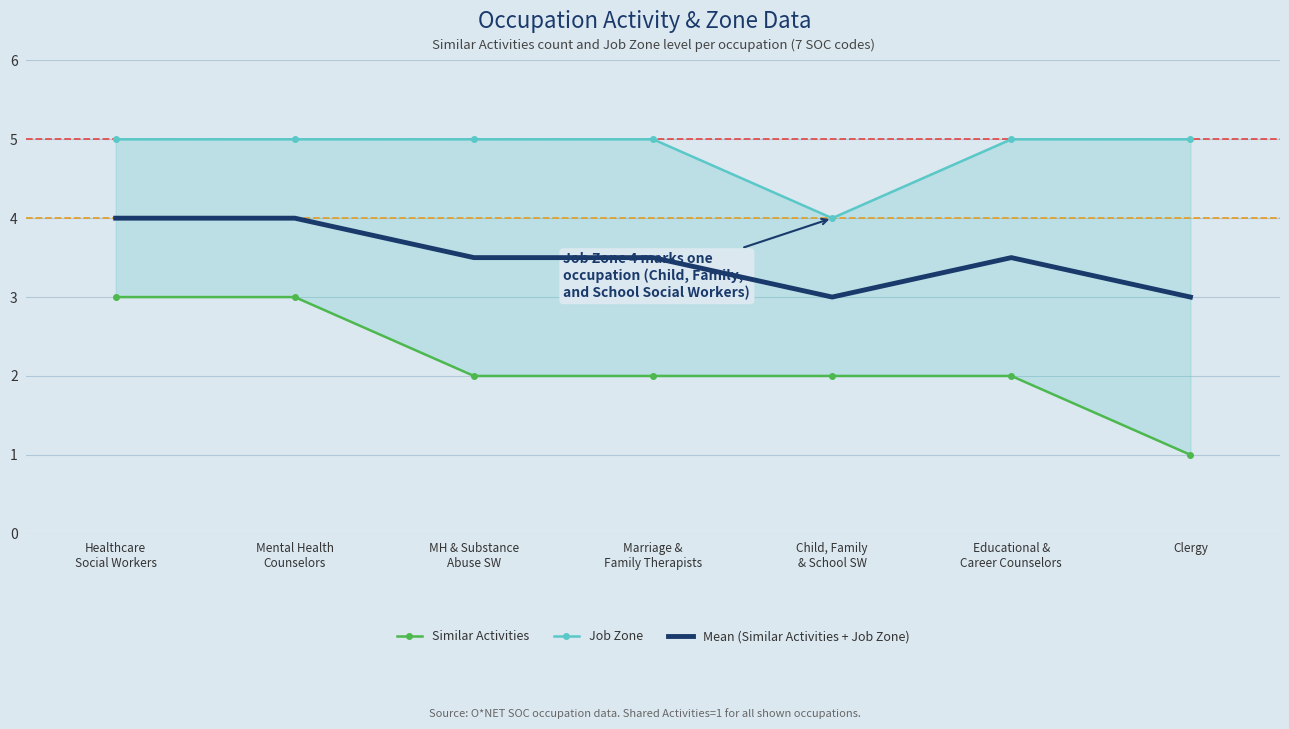

True or false: Similar Activities has a value of 0.3 at Clergy.

False